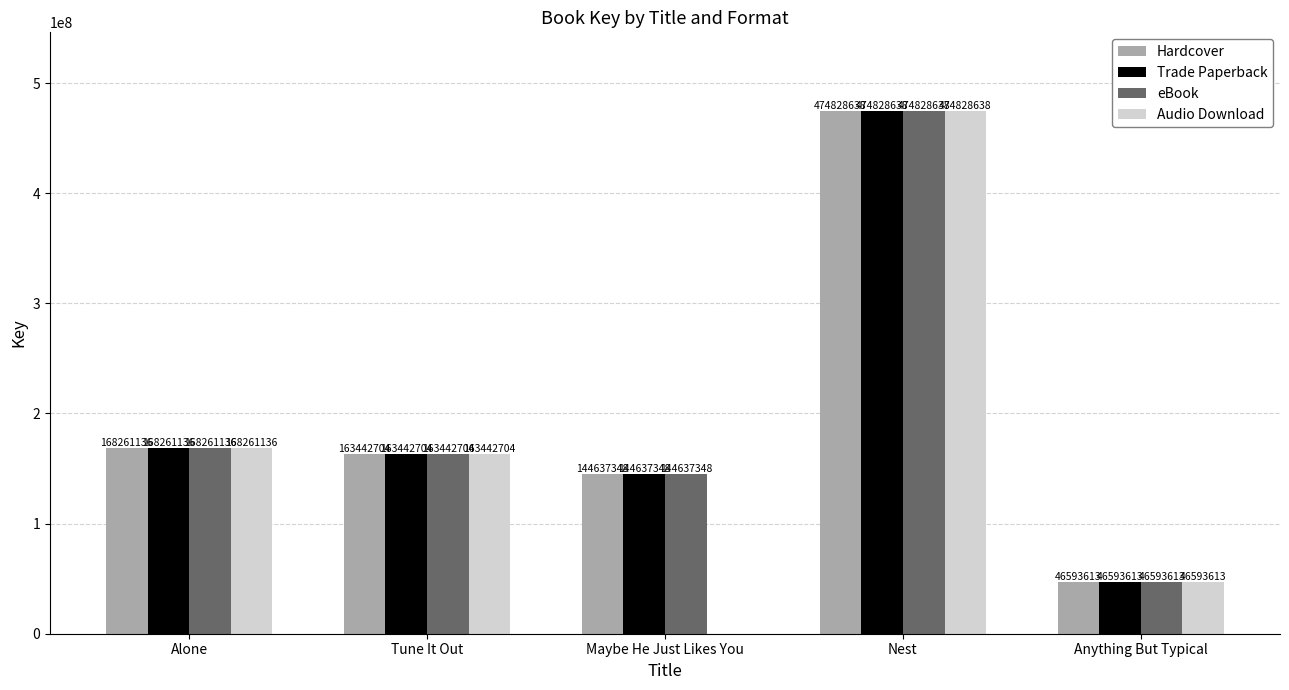

What is the sum of the Hardcover values at Tune It Out and Alone?

331703840